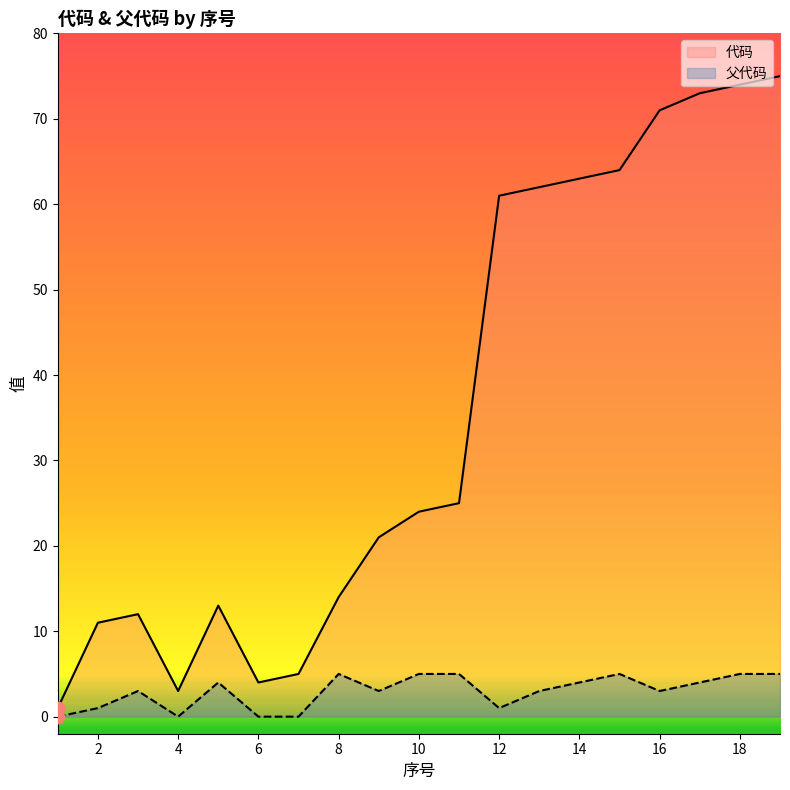

What is the total value across all series at 18?

79